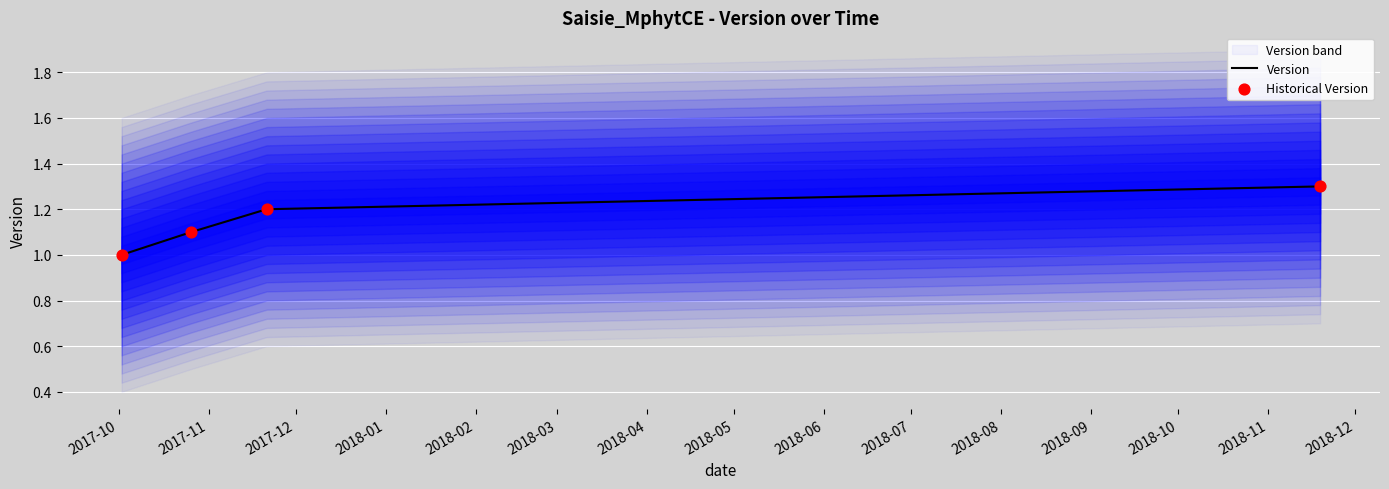

Which series contains the lowest Y value?

Version